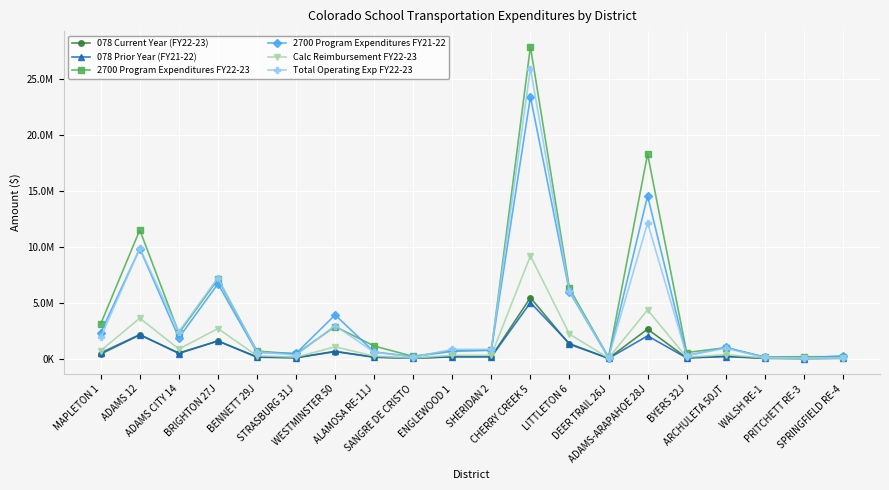

Is this an area chart (filled region under the line)?

No